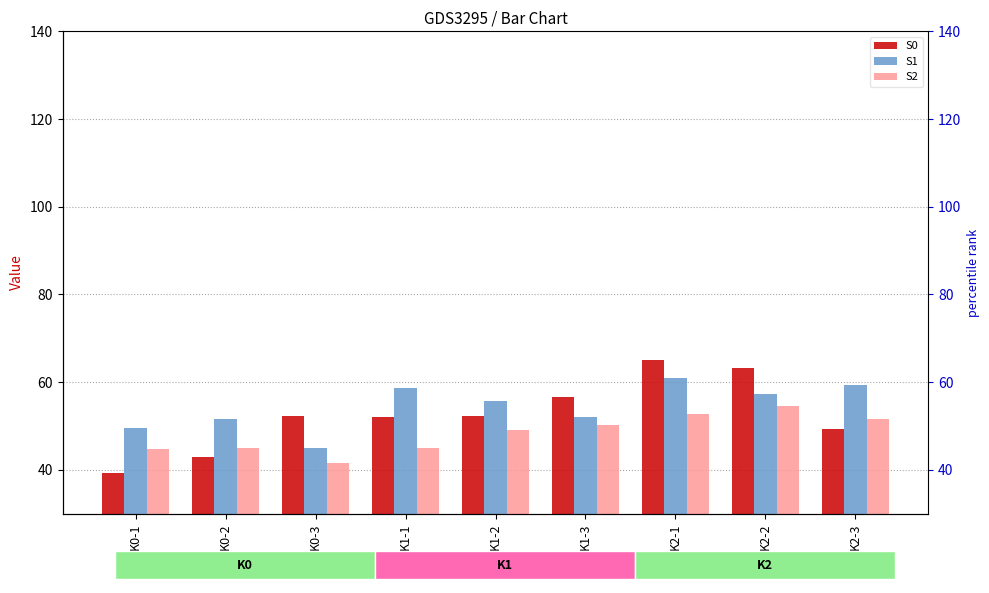

Is it true that S1 equals 82.7 at K2-3?

False